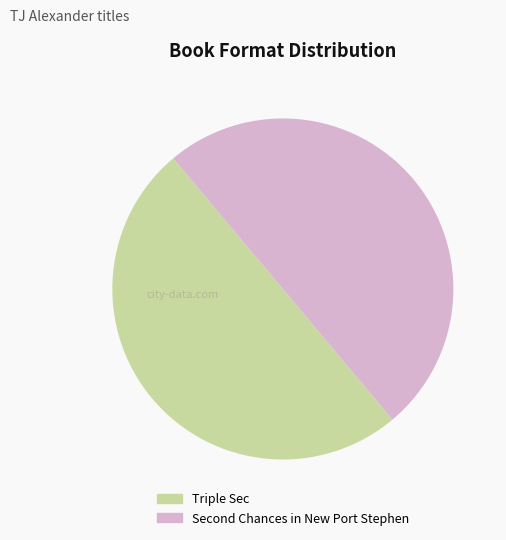

The Triple Sec slice represents 62% of the pie. True or false?

False